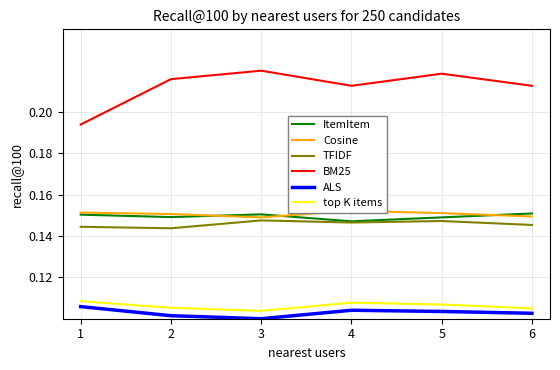

What is the sum of all TFIDF values?

0.9